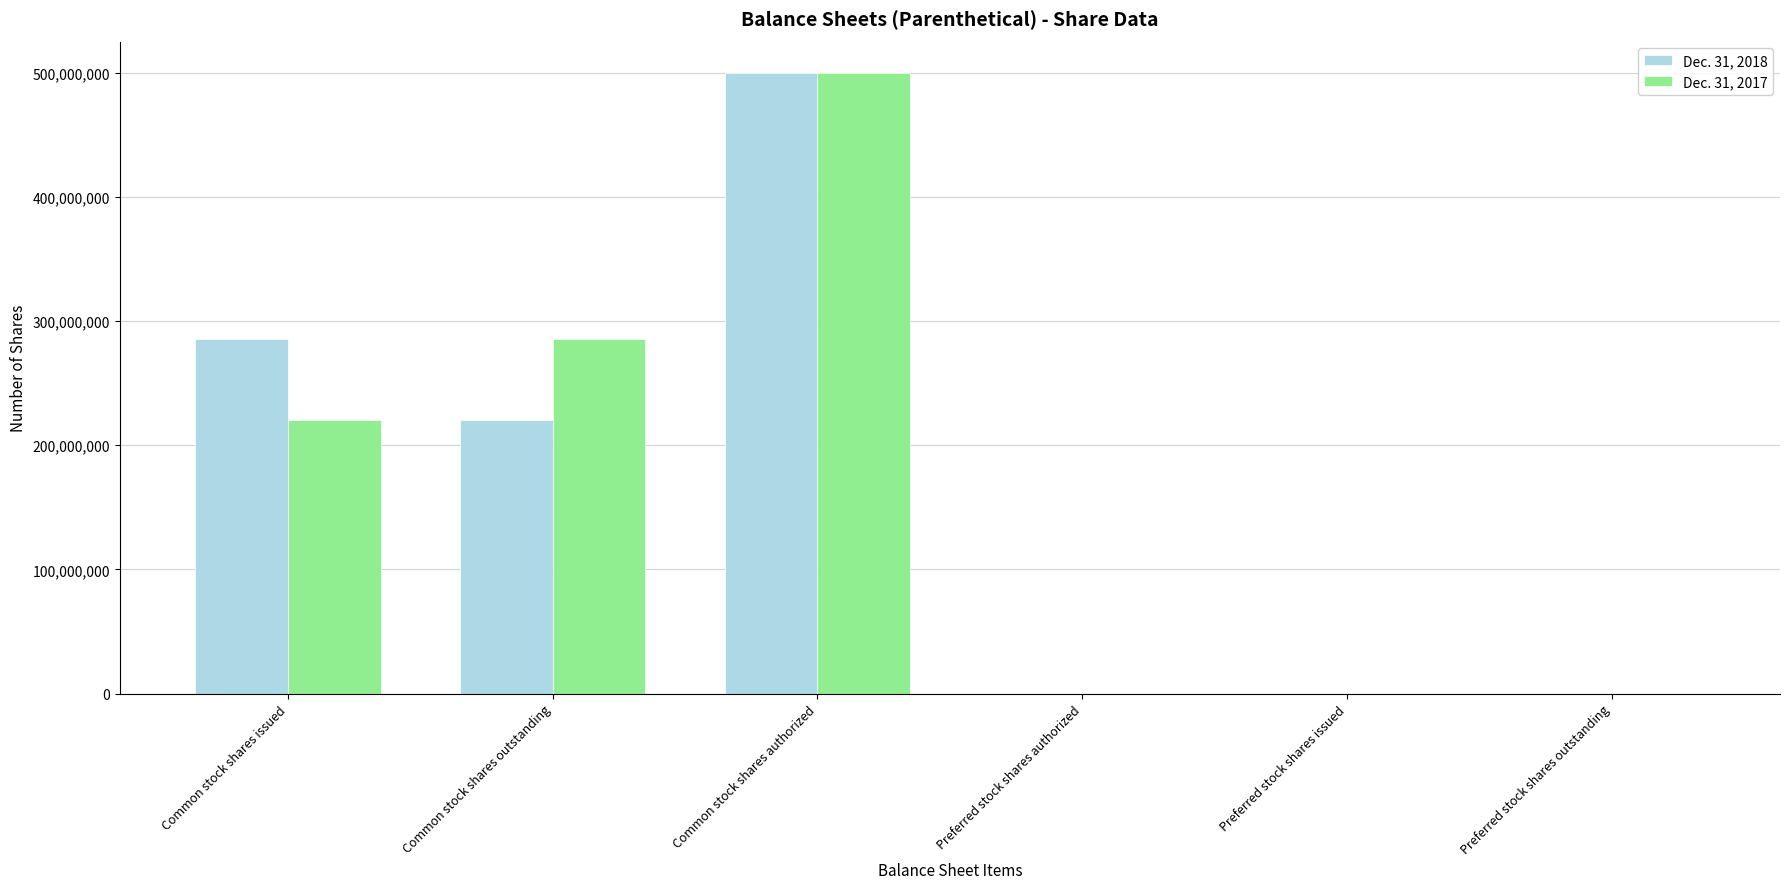

How many data points does each series have?

6